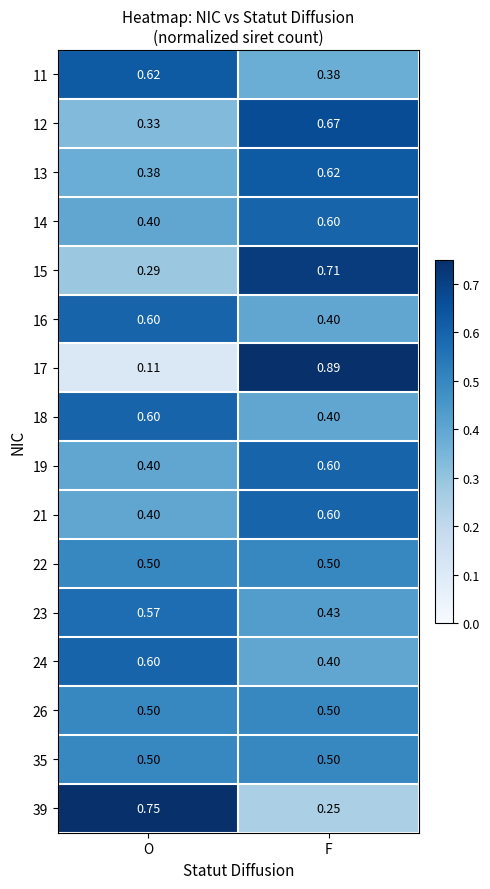

Which category has the lowest value in the 17 series?

O